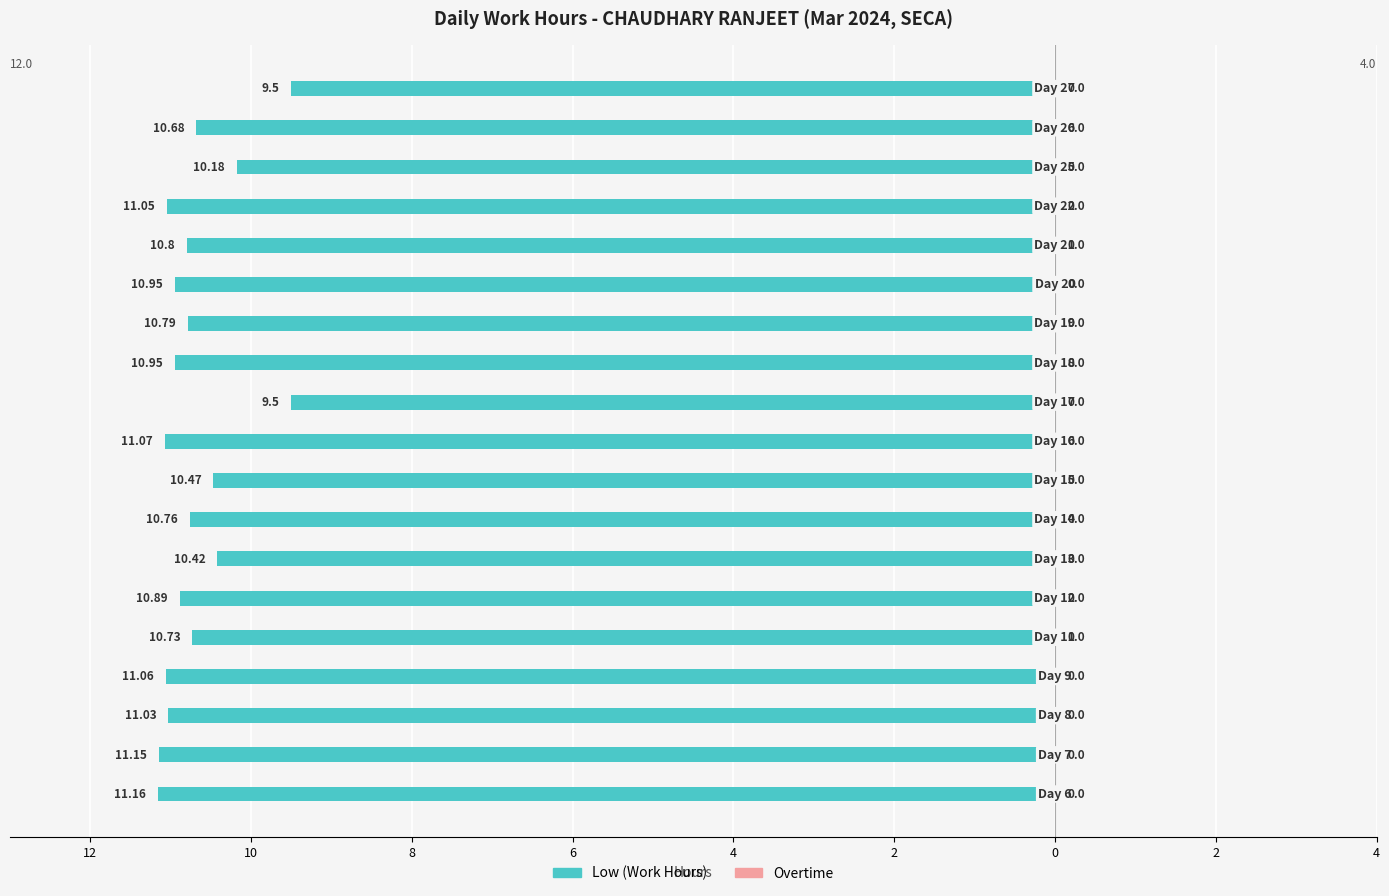

Are the bars horizontal?

Yes